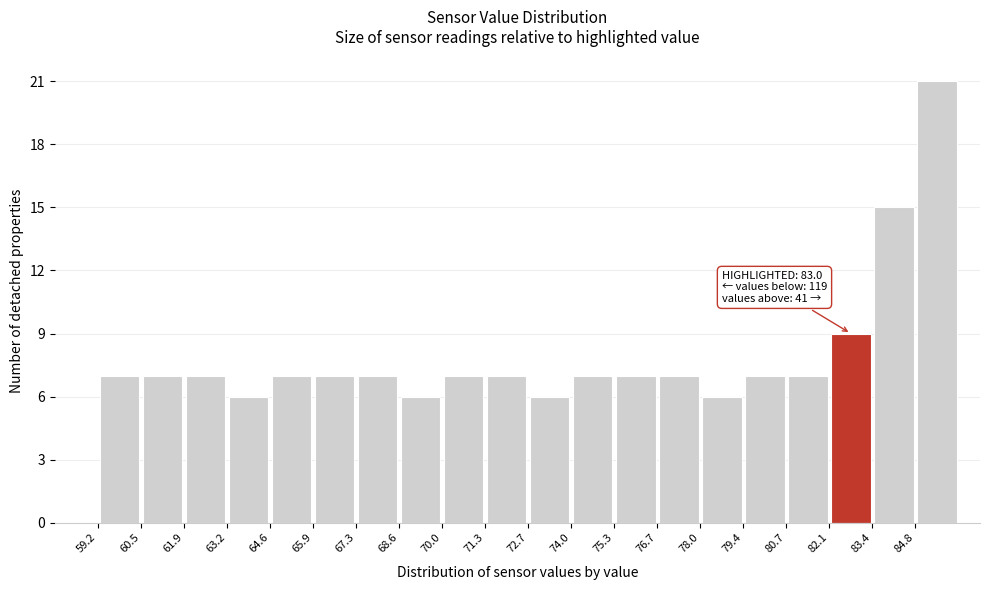

Over which range of the x-axis is the bar tallest?

84.8 to 86.2